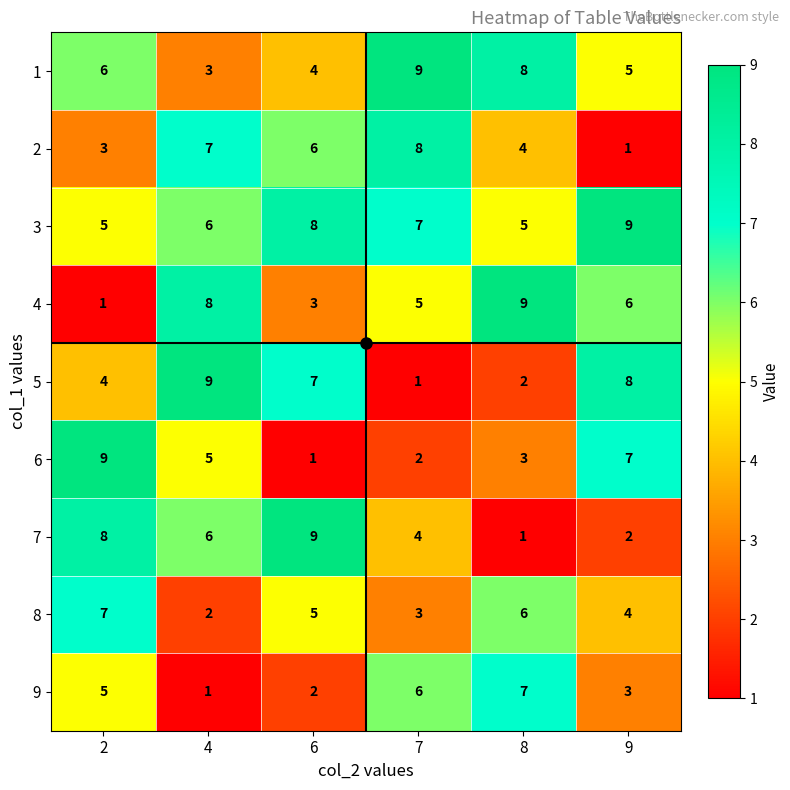

The 5 series shows 2 at 6. True or false?

False